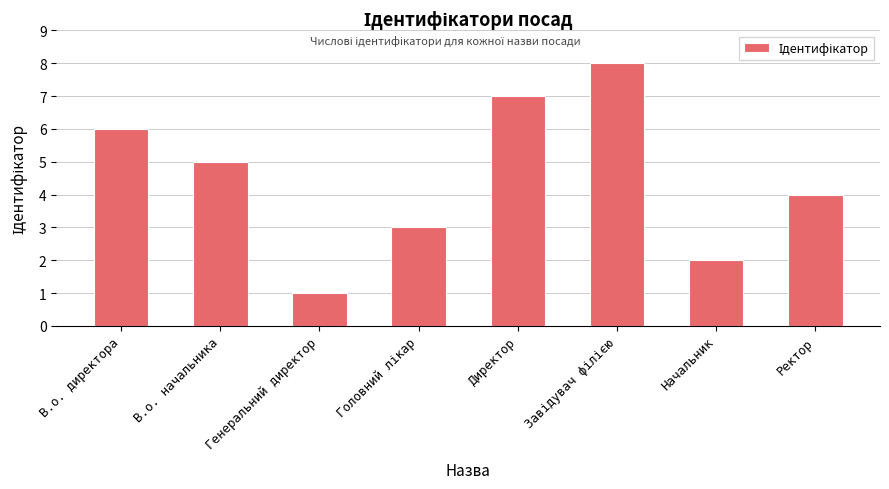

Which has a higher value, Директор or В.о. директора?

Директор